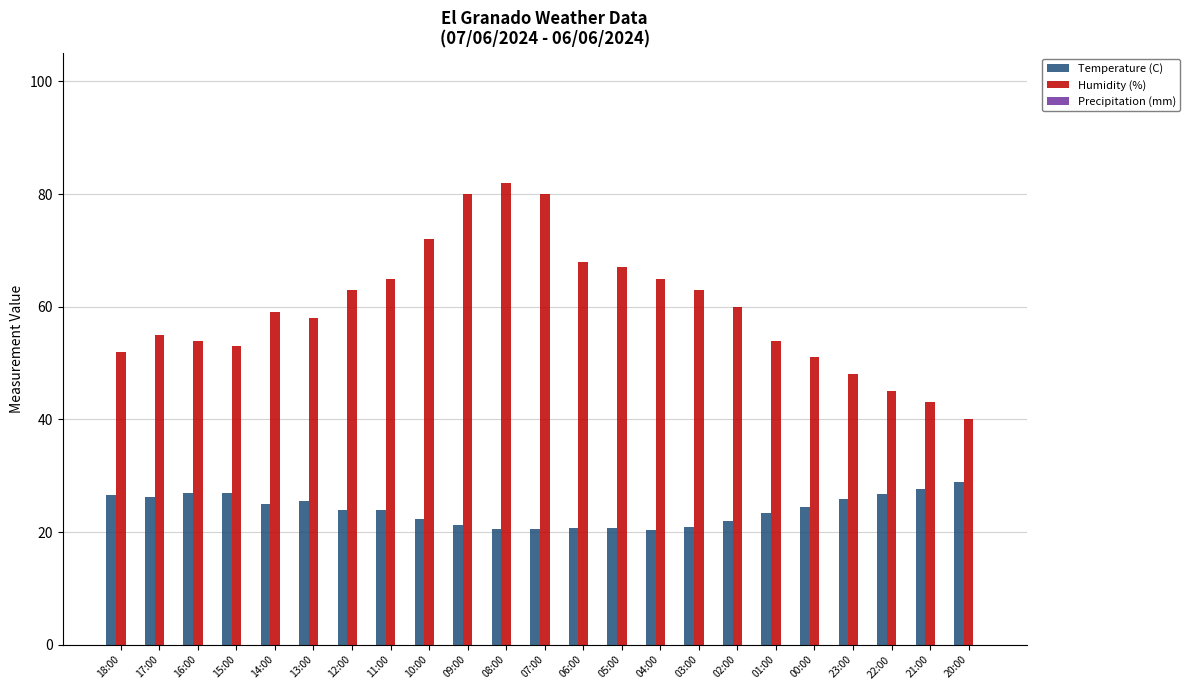

Count the number of data series in this chart.

2